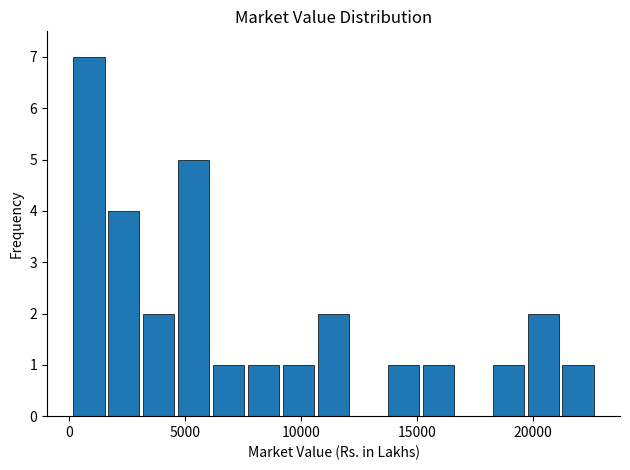

Around what value on the x-axis is the tallest bar? Give the approximate position of its centre, as read against the axis.

1000